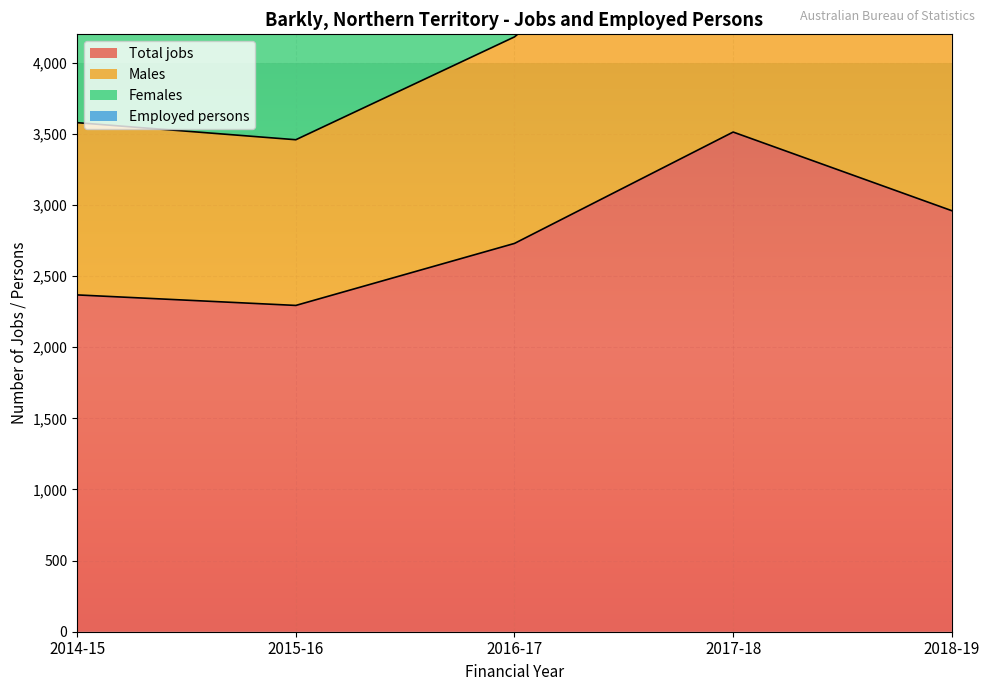

Between 2015-16 and 2017-18, which is larger?

2017-18